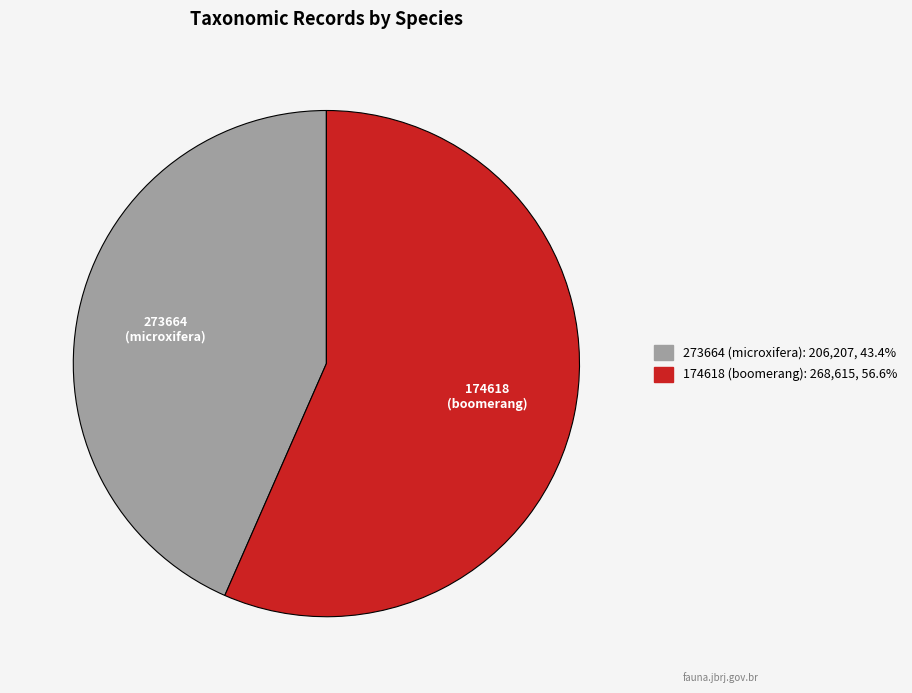

Is there any slice that represents more than half of the pie?

Yes